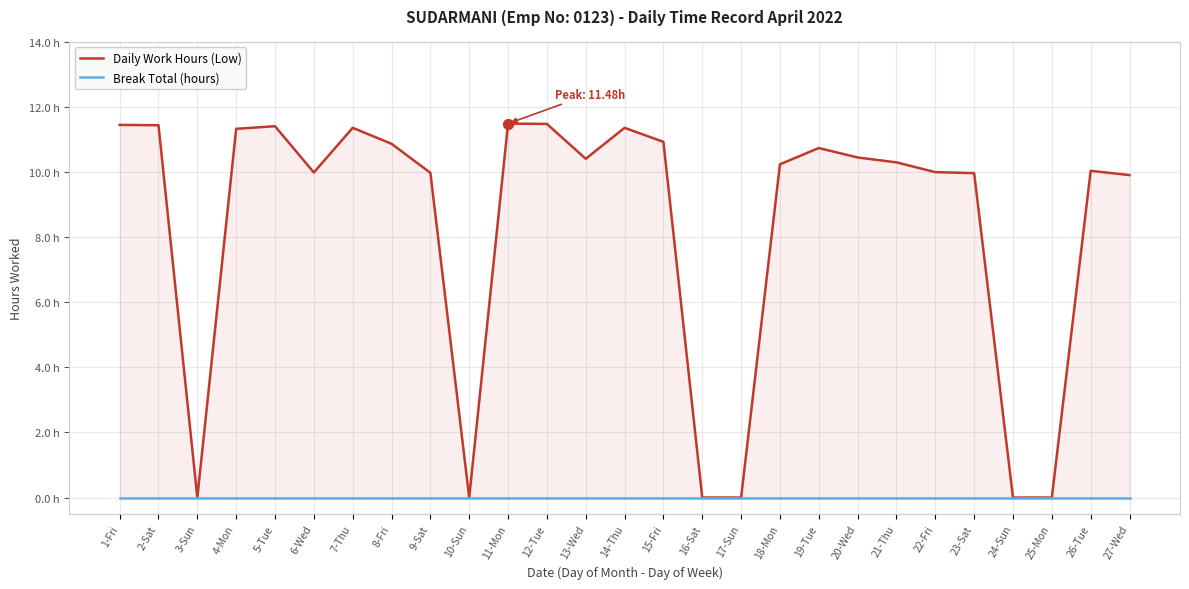

What is the total value across all series at 21-Thu?

10.3